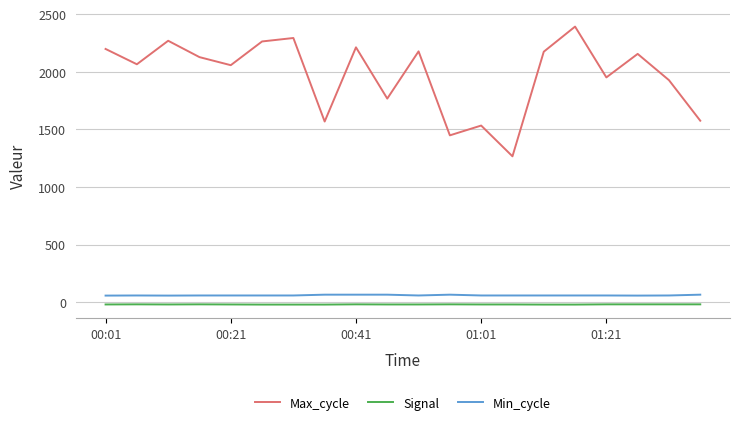

Which series has the largest range (max minus min)?

Max_cycle